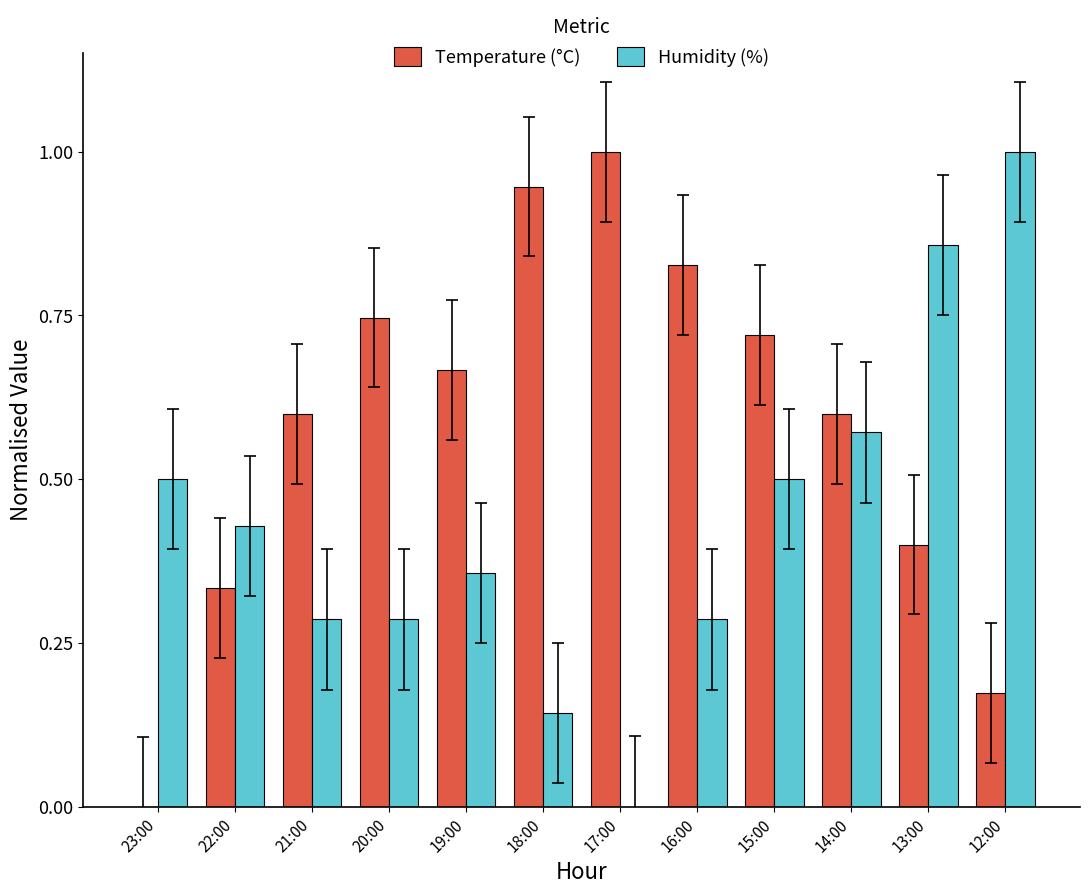

What is the sum of the Temperature (°C) values at 16:00 and 17:00?

1.8